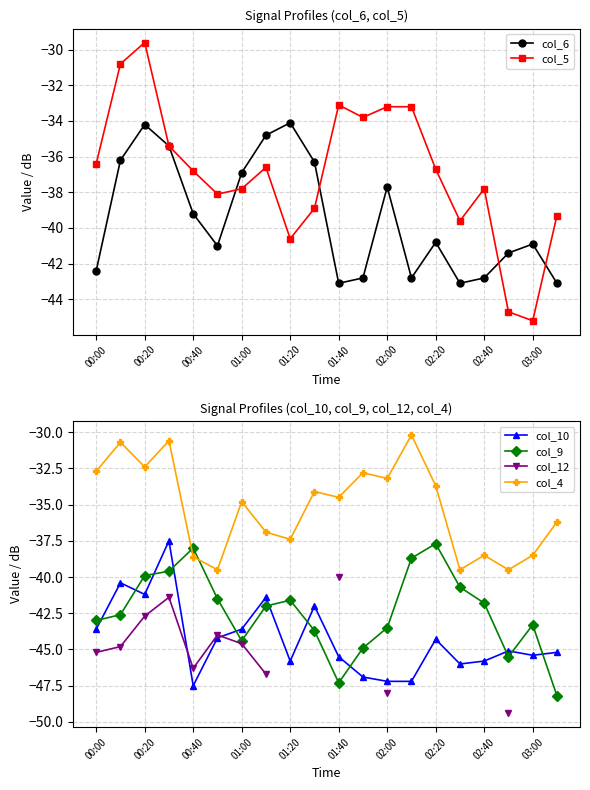

After their last crossing, which series has the higher values: col_9 or col_4?

col_4